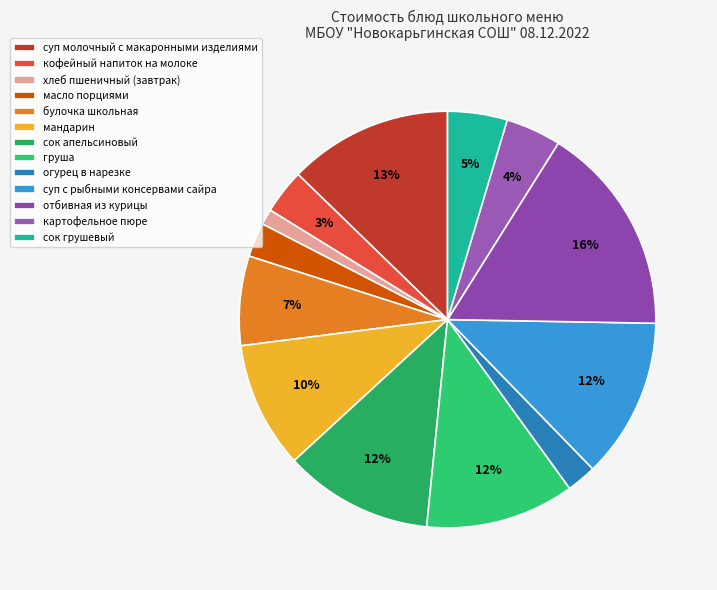

To the nearest percent, what is the difference between the largest and smallest slice percentages?

15%